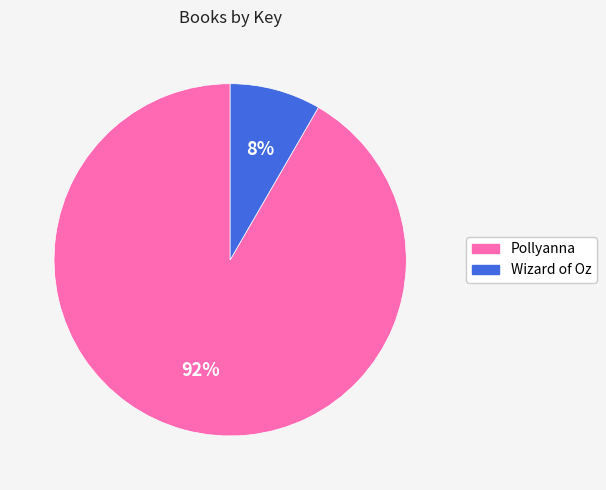

Which category has the biggest portion of the pie?

Pollyanna